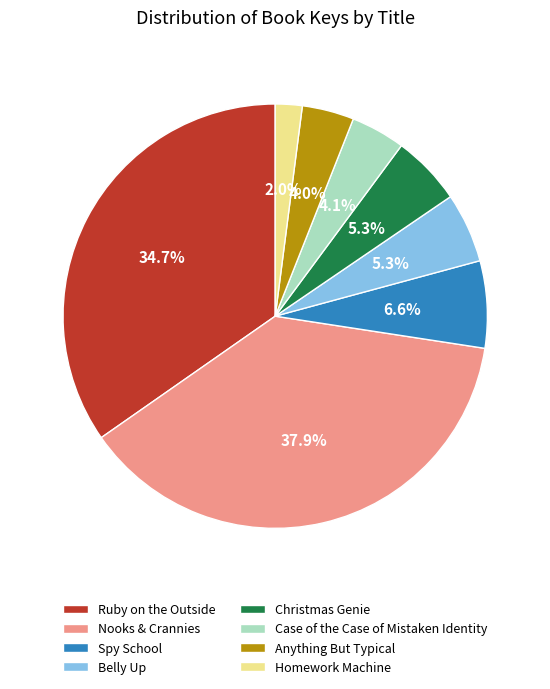

Between Anything But Typical and Christmas Genie, which is larger?

Christmas Genie